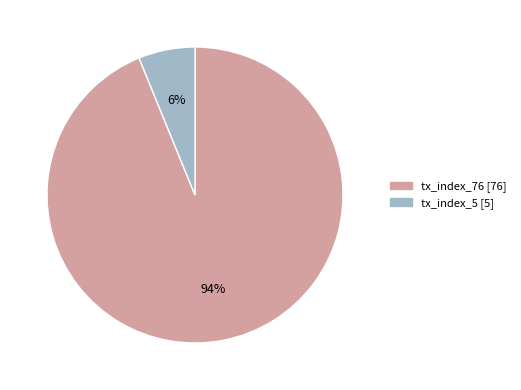

Is the sum of tx_index_76 and tx_index_5 greater than half?

Yes